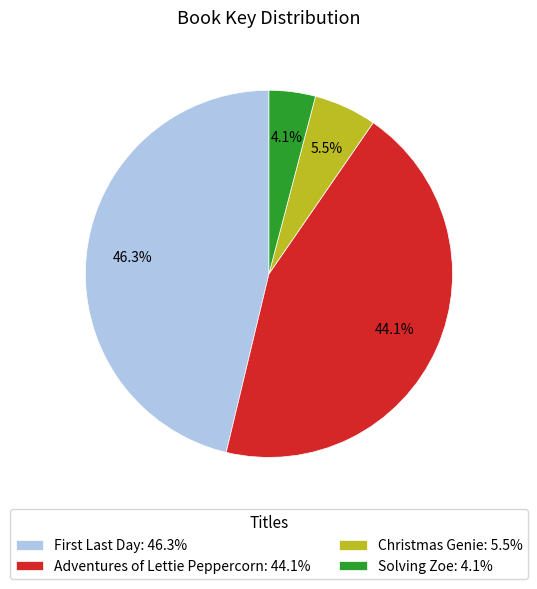

To the nearest percent, what is the difference between the Christmas Genie and Adventures of Lettie Peppercorn slice percentages?

39%